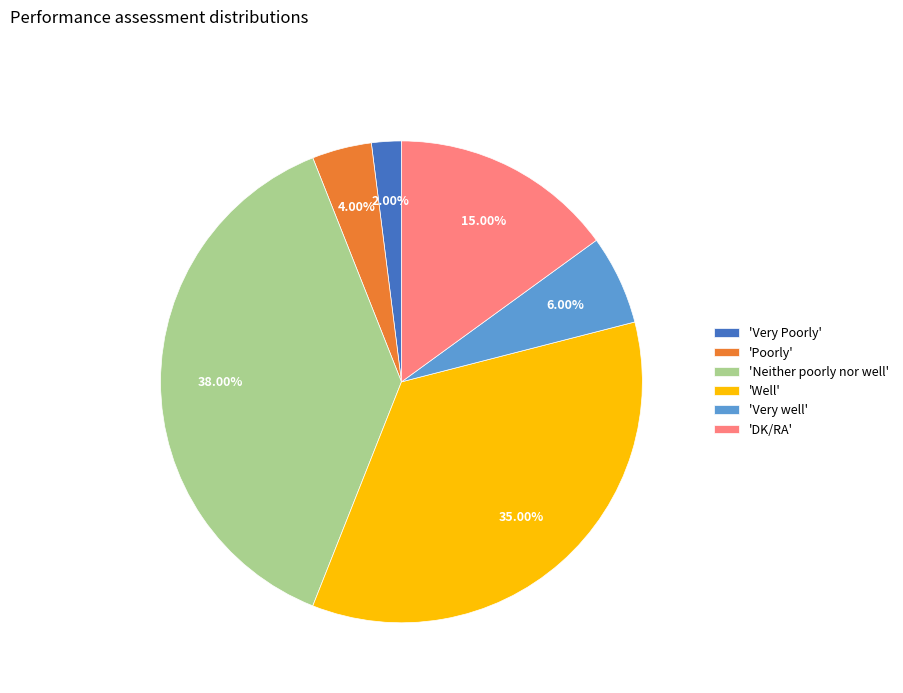

Approximately how many times larger is the value at 'Poorly' compared to 'Very Poorly'?

2.0